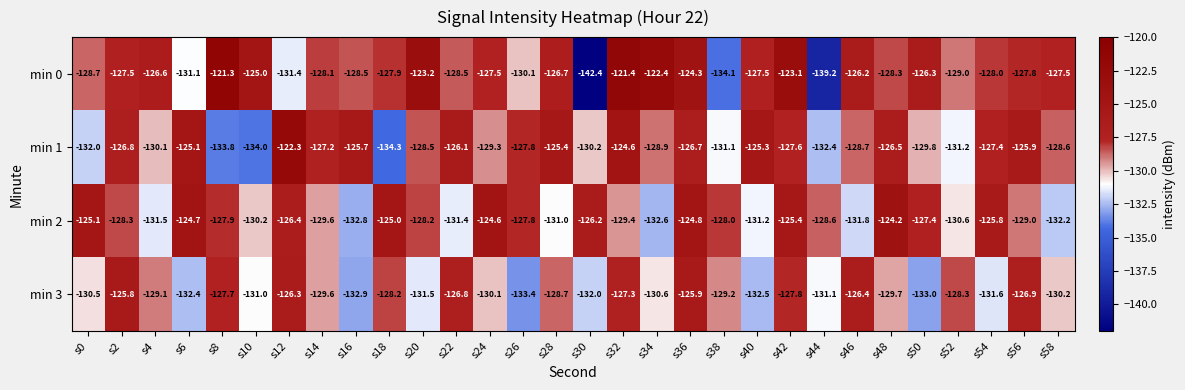

What is the lowest value of the min 3 series?

-133.4